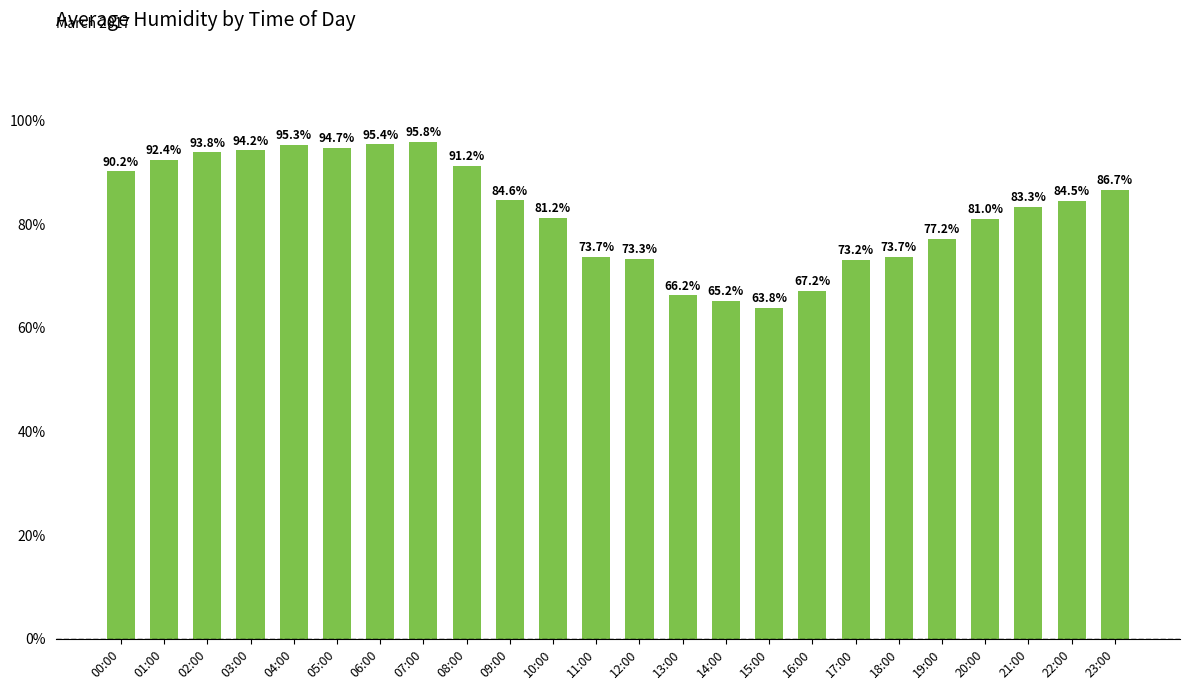

Which label corresponds to the largest value in the chart?

07:00